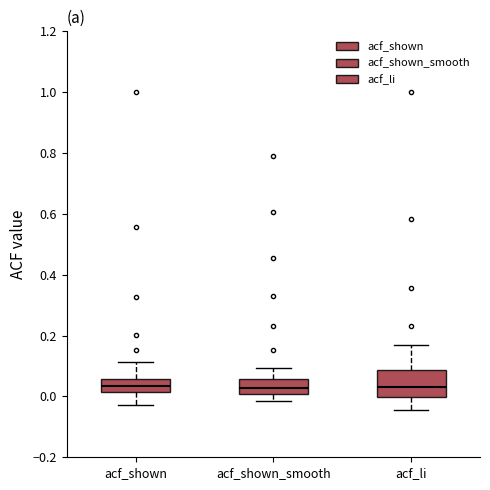

Which box is the tallest, from its lower edge to its upper edge?

acf_li